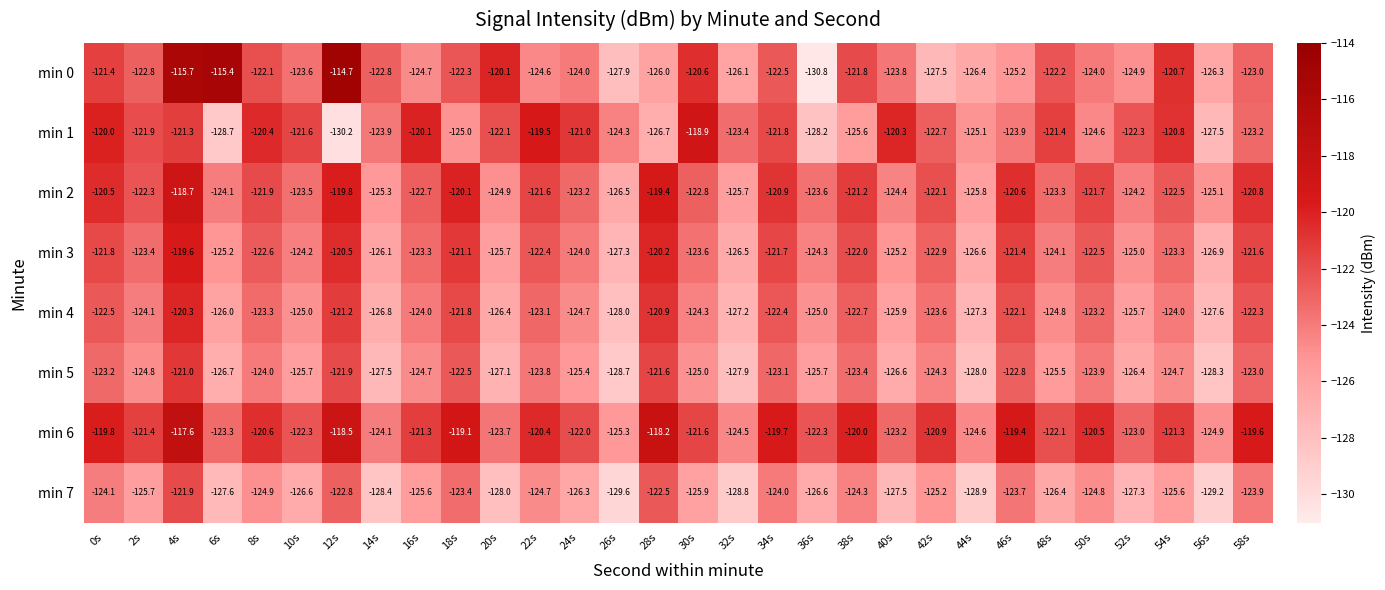

What is the difference between the min 1 values at 34s and 4s?

0.5